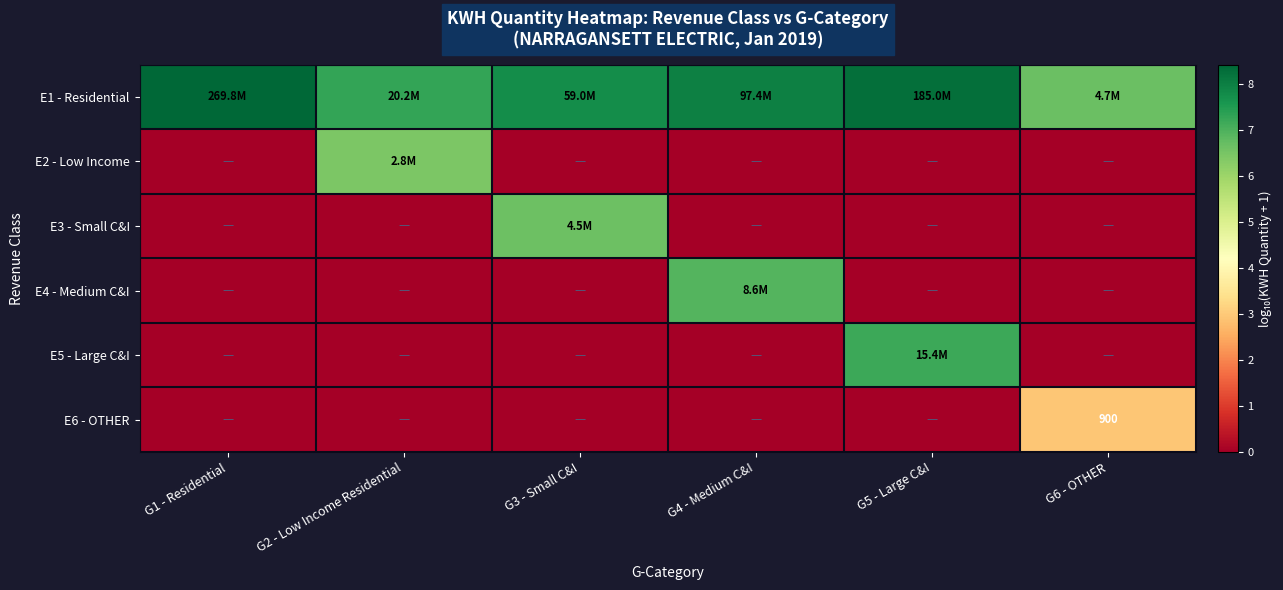

Rank the series by their maximum value, from lowest to highest.

E6 - OTHER, E2 - Low Income, E3 - Small C&I, E4 - Medium C&I, E5 - Large C&I, E1 - Residential